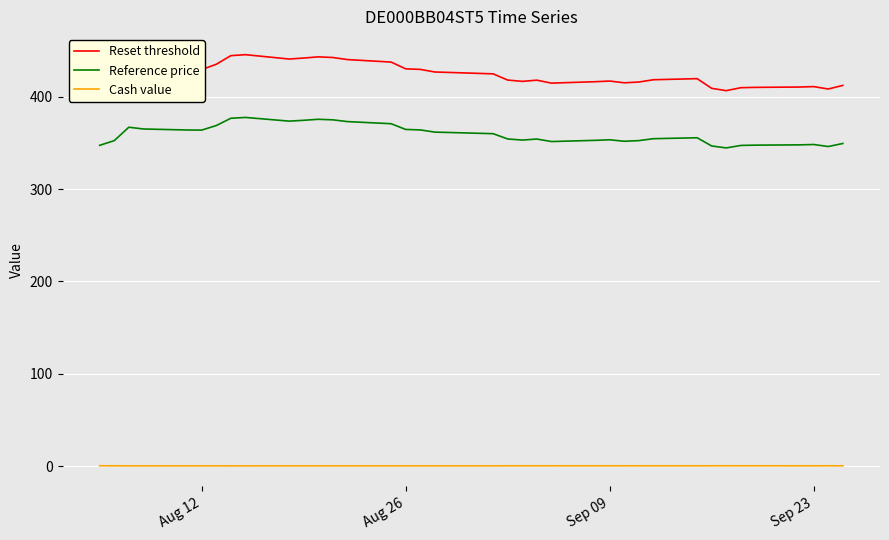

Rank the series by their average value, from highest to lowest.

Reset threshold, Reference price, Cash value